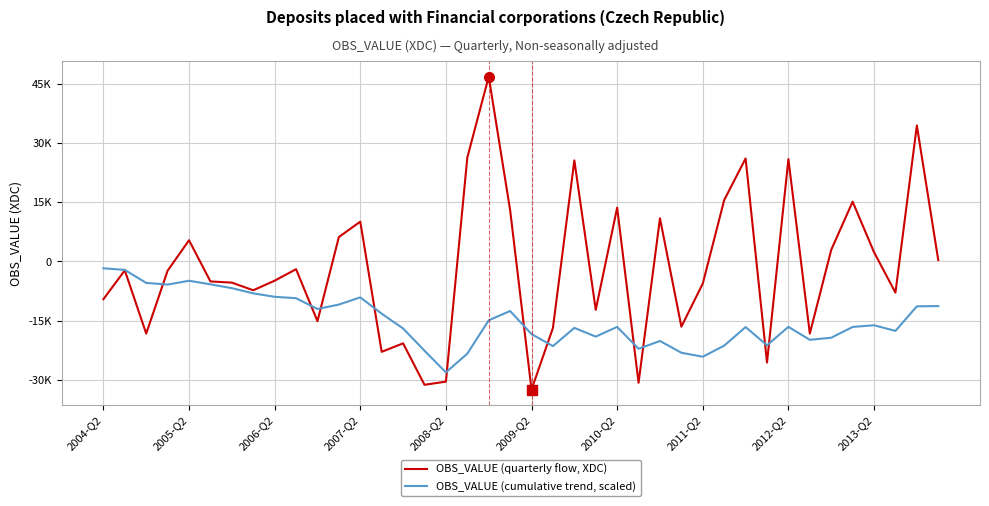

Reading left to right, what are all the values shown in this chart?

OBS_VALUE (quarterly flow, XDC): -9560.0	-2253.0	-18268.0	-2333.0	5377.0	-5056.0	-5353.0	-7289.0	-4865.0	-1950.0	-15133.0	6201.0	10094.0	-22896.0	-20745.0	-31251.0	-30447.0	26321.0	46849.0	13026.0	-32451.0	-16838.0	25615.0	-12257.0	13636.0	-30727.0	10949.0	-16516.0	-5602.0	15560.0	26113.0	-25619.0	25941.0	-18261.0	2943.0	15154.0	2350.0	-7894.0	34470.0	363.0
OBS_VALUE (cumulative trend, scaled): -1725.6	-2132.3	-5429.8	-5850.9	-4880.3	-5792.9	-6759.2	-8074.9	-8953.0	-9305.0	-12036.6	-10917.3	-9095.3	-13228.1	-16972.6	-22613.6	-28109.4	-23358.3	-14901.9	-12550.6	-18408.2	-21447.5	-16823.9	-19036.3	-16575.0	-22121.3	-20145.0	-23126.2	-24137.4	-21328.8	-16615.2	-21239.6	-16557.1	-19853.3	-19322.1	-16586.7	-16162.5	-17587.4	-11365.5	-11299.9